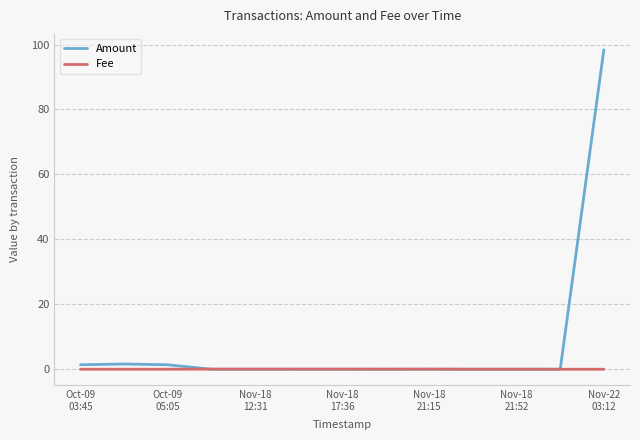

How many distinct data groups are displayed?

2